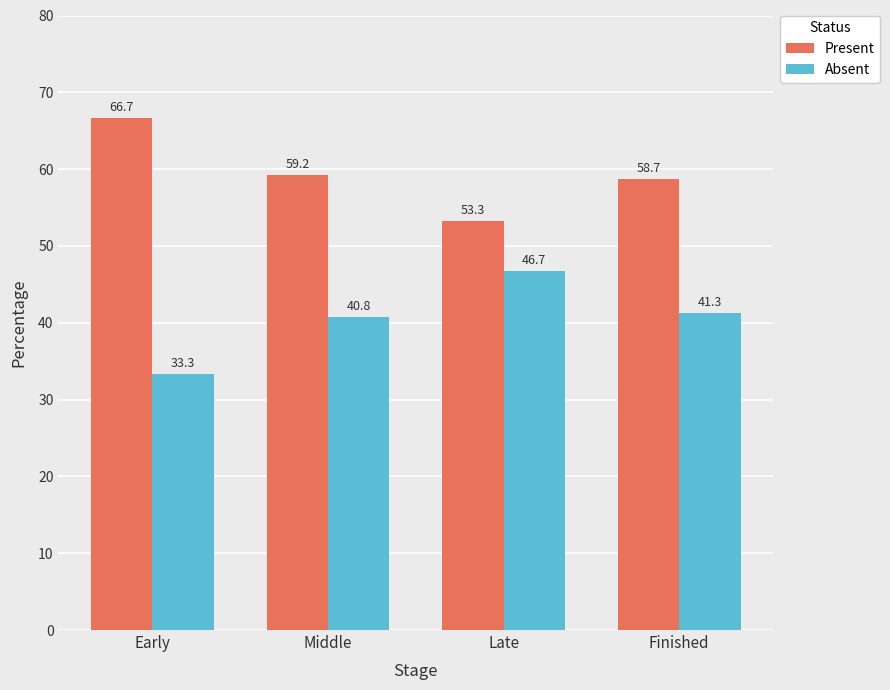

What is the value of the Absent bar at the 1st from the left?

33.3